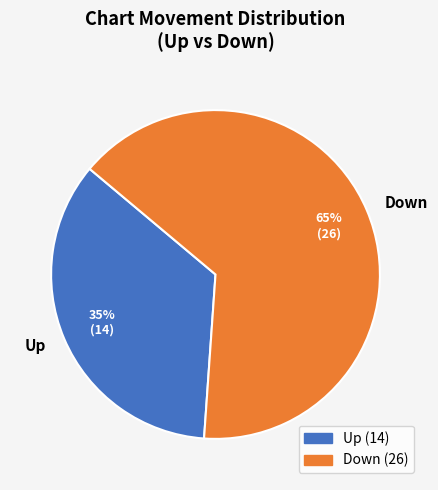

True or false: Down accounts for 65% of the total.

True